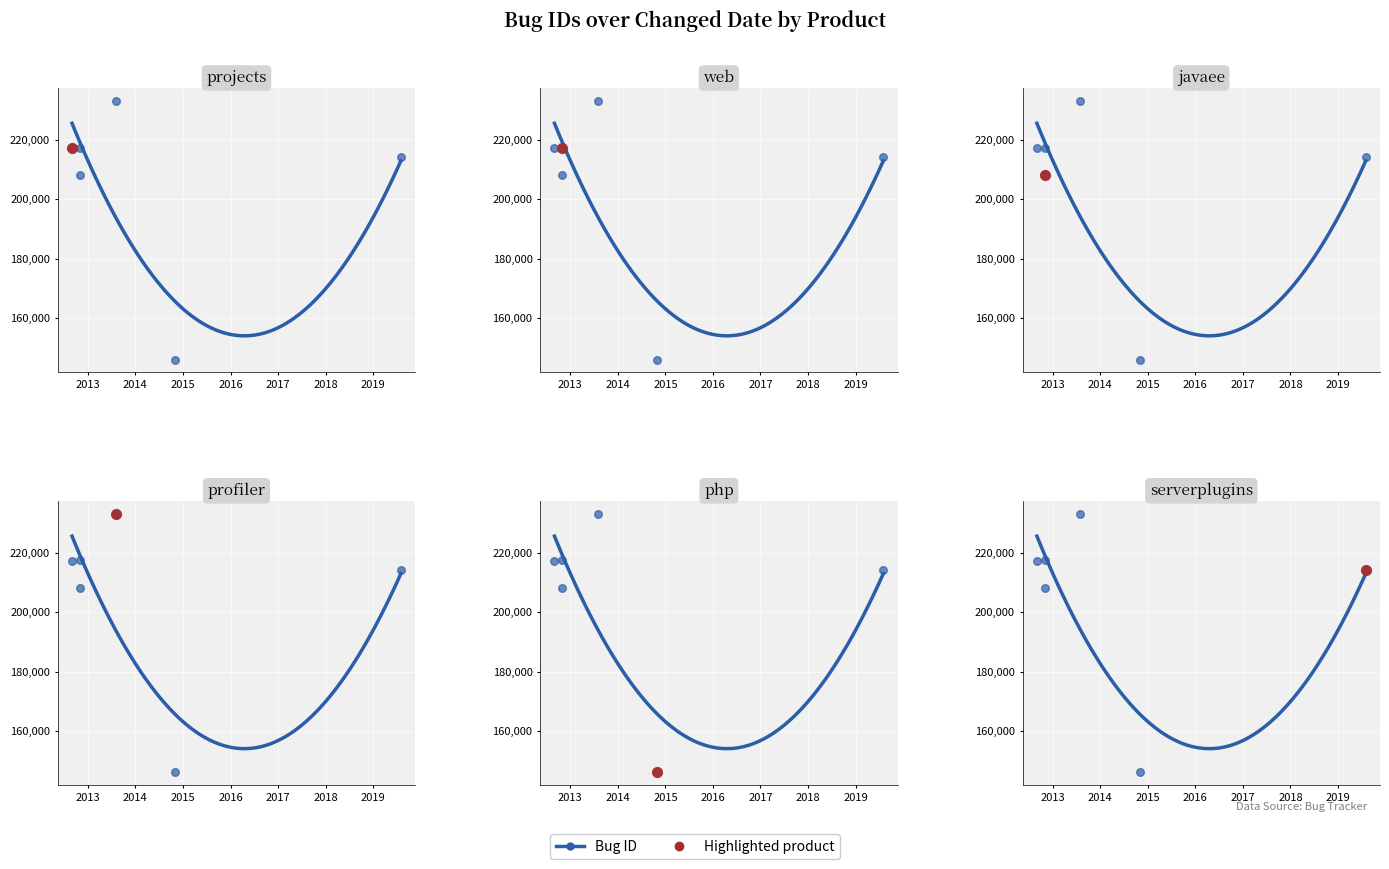

Which has a higher value, 2013-07-23 or 2012-08-24?

2013-07-23